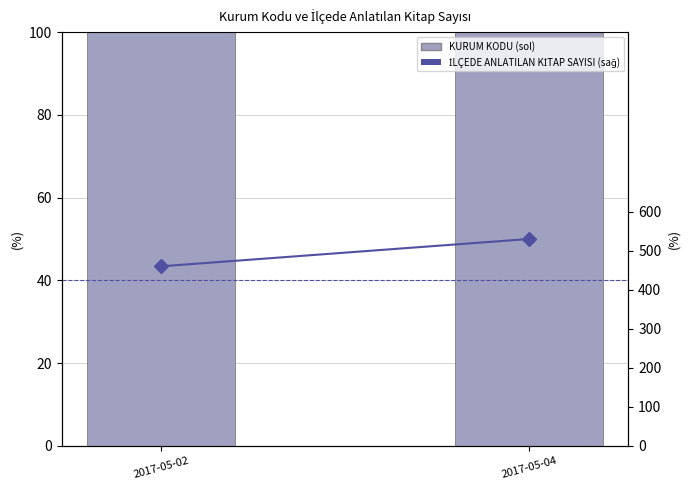

What is the sum of the KURUM KODU (sol) values at 2017-05-02 and 2017-05-04?

200.0